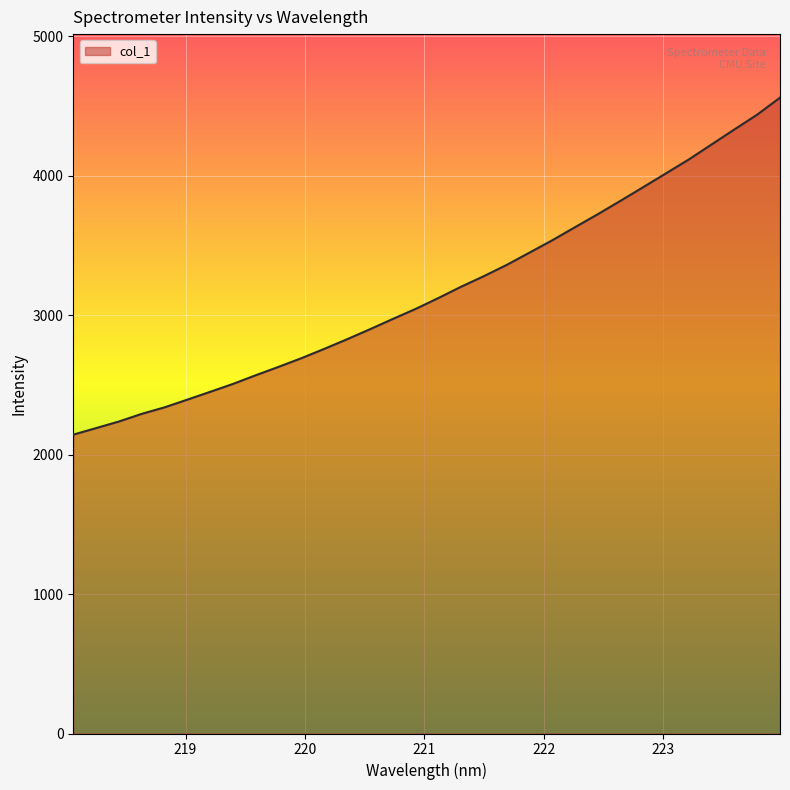

What is the greatest value displayed?

4560.4